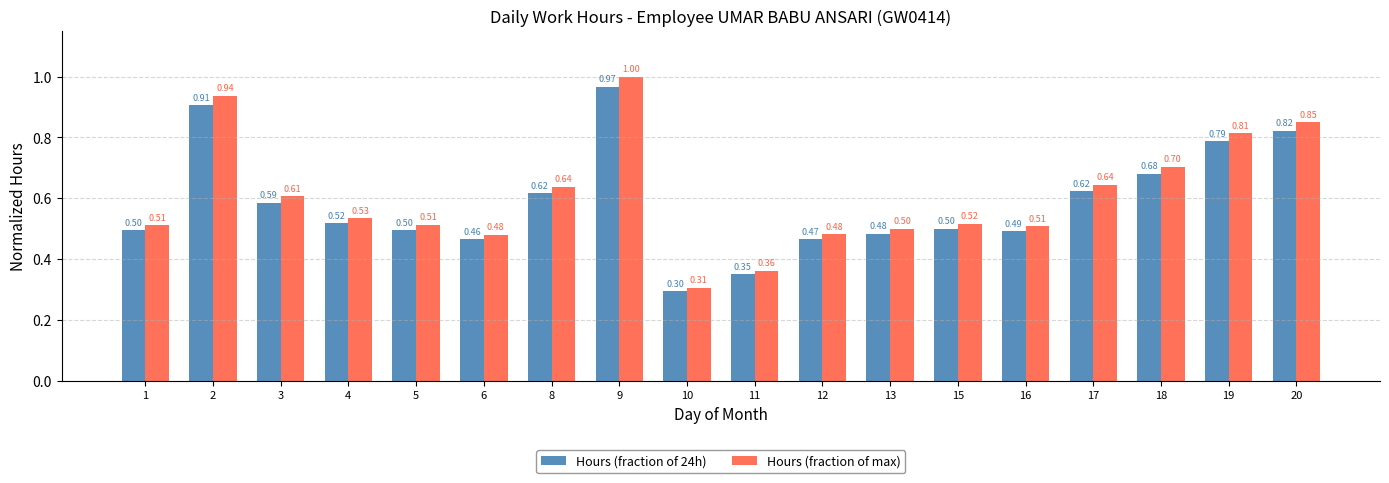

At 5, list the series in order from smallest to largest.

Hours (fraction of 24h), Hours (fraction of max)